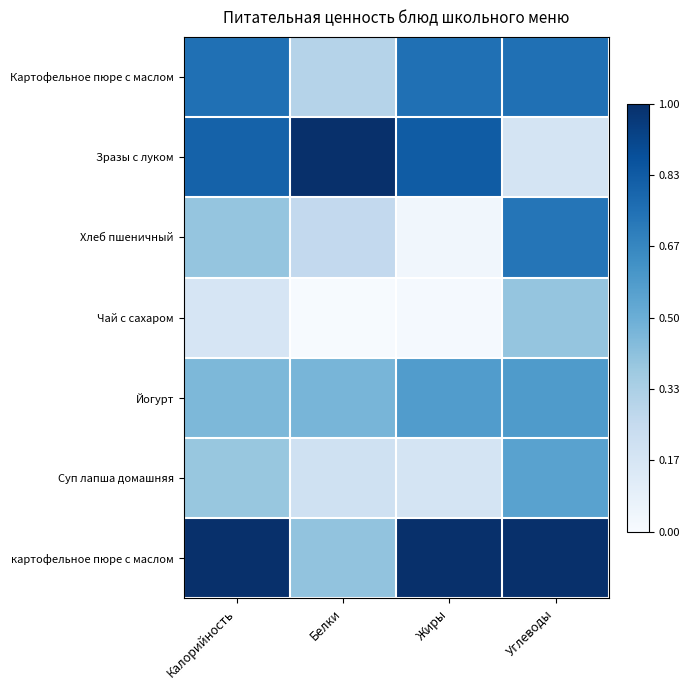

At which category is the sum across all series the highest?

Углеводы